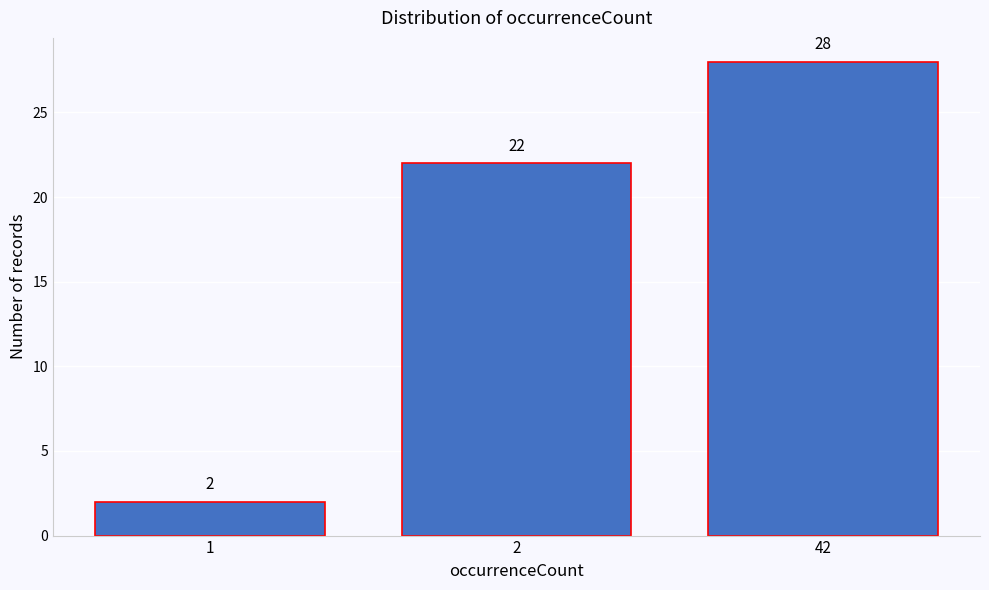

Reading right to left, what are all the values shown in this chart?

42=28	2=22	1=2